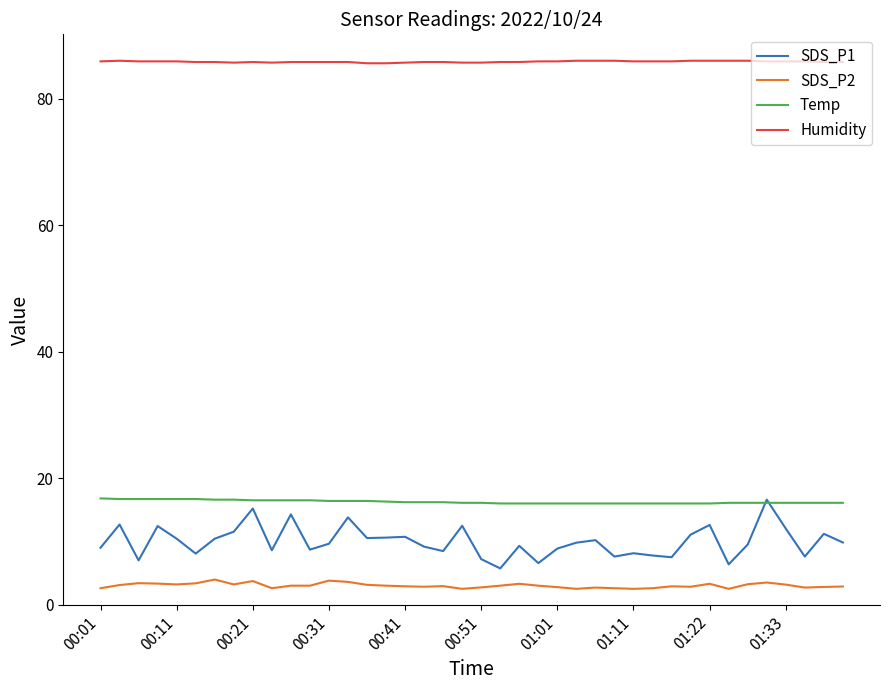

What is the average value of the SDS_P2 series?

3.0